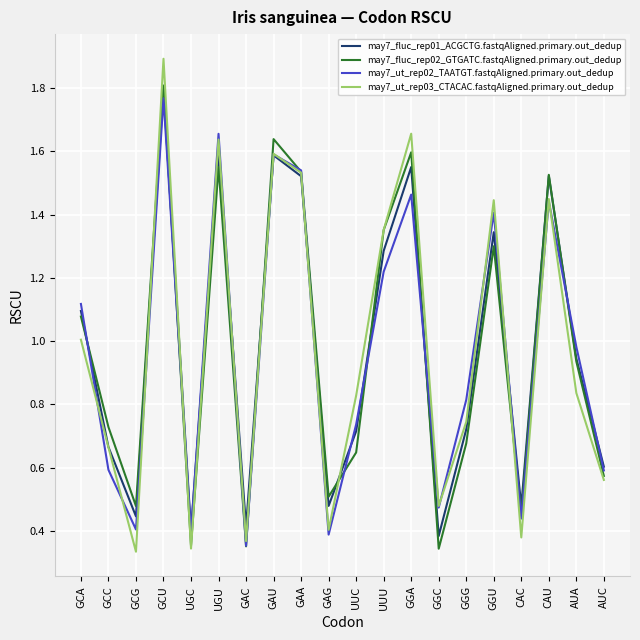

Which series has the widest spread of values?

may7_ut_rep03_CTACAC.fastqAligned.primary.out_dedup